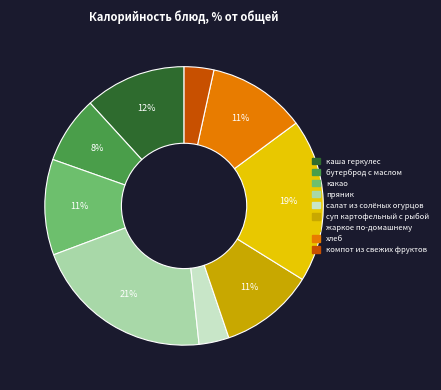

To the nearest percent, what is the difference between the пряник and салат из солёных огурцов slice percentages?

18%